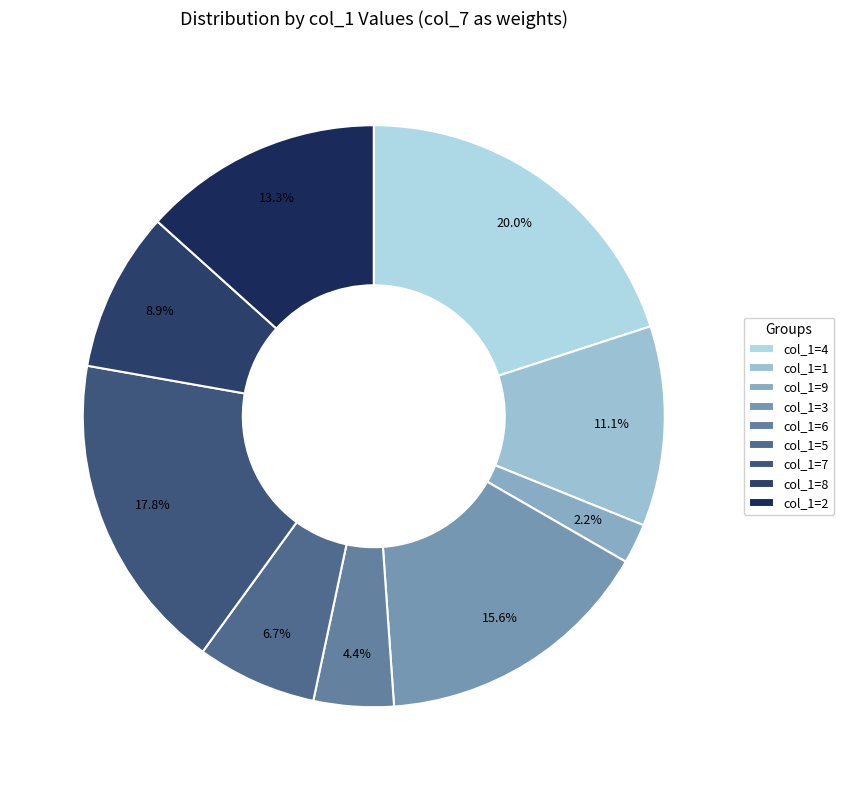

Which slice is the smallest?

col_1=9